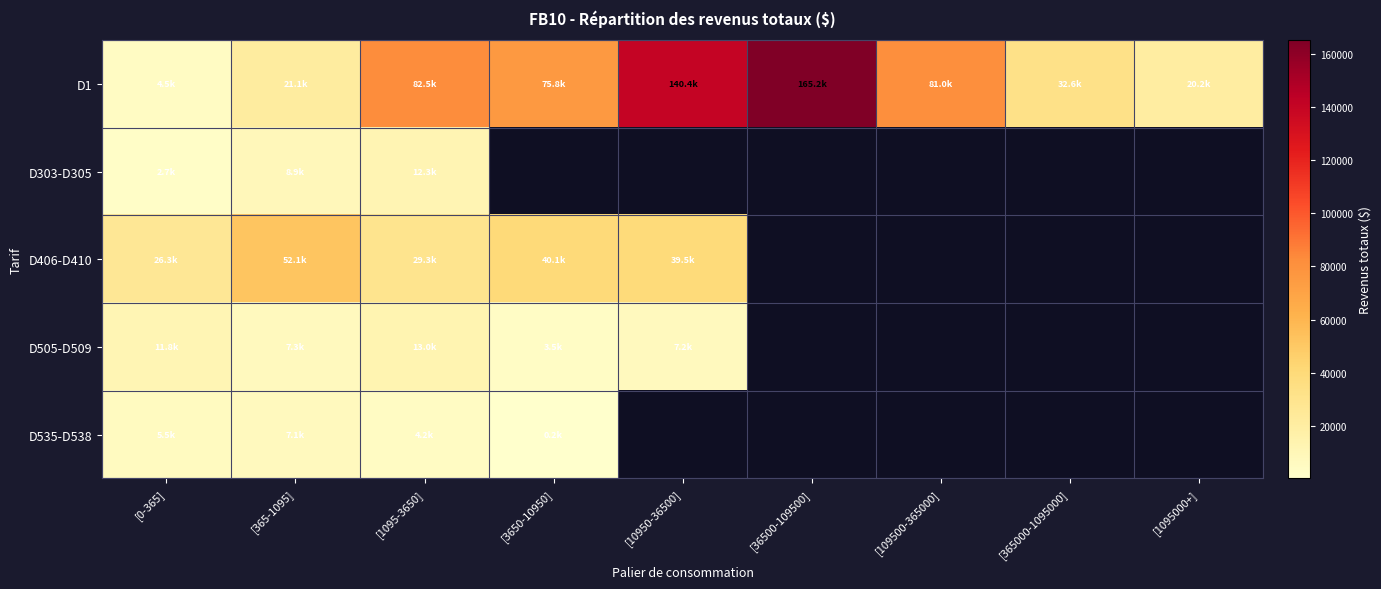

What is the total value across all series at [0-365]?

50794.0